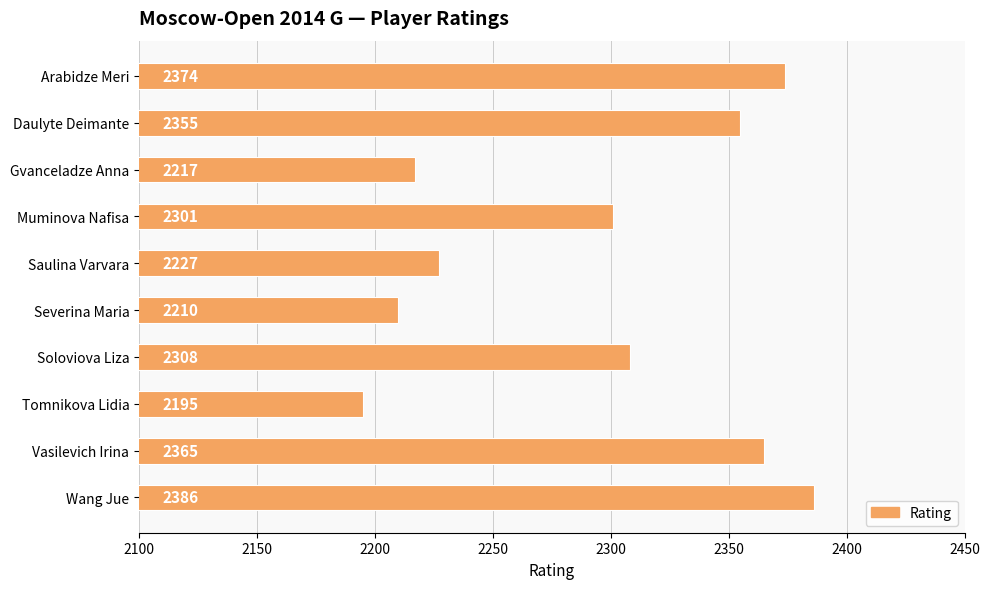

Does the chart contain any negative values?

No